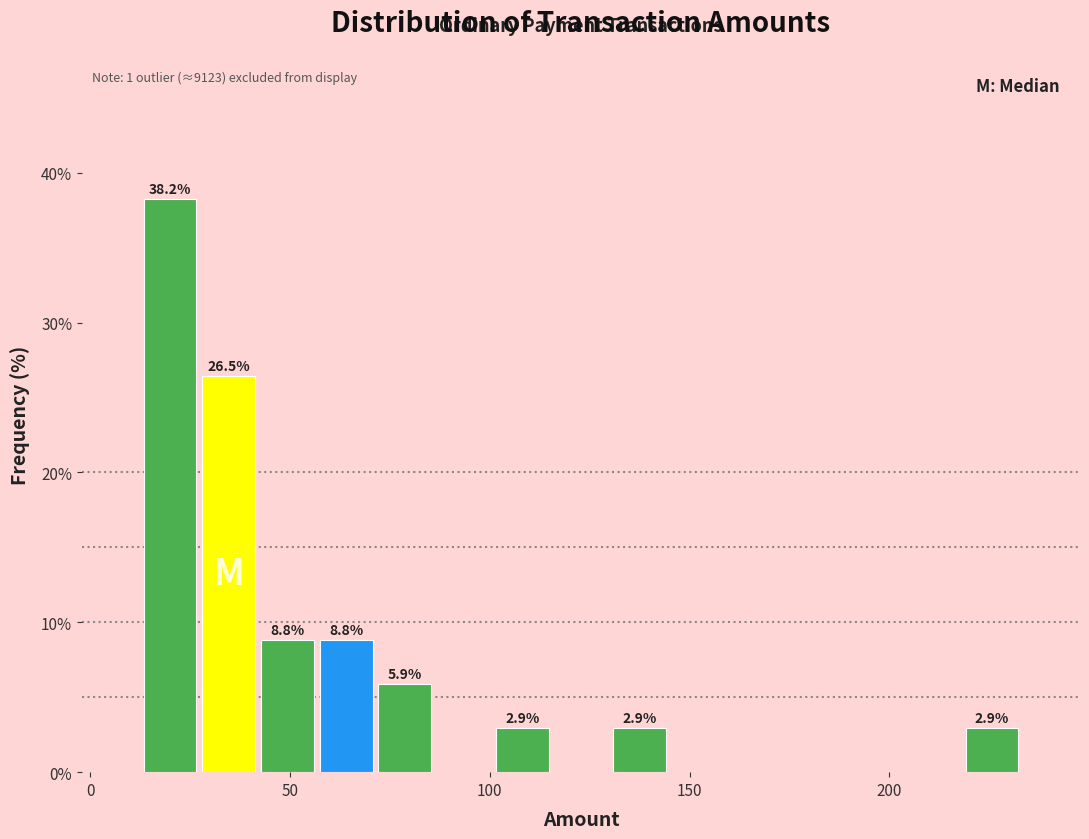

Around what value on the x-axis is the tallest bar? Give the approximate position of its centre, as read against the axis.

20